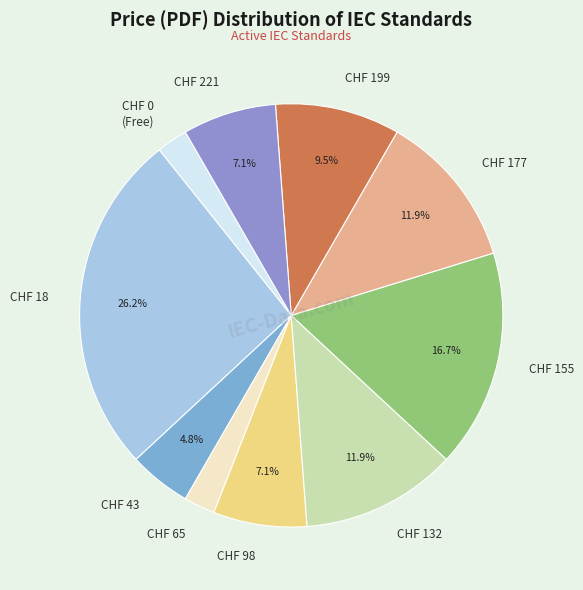

To the nearest percent, what is the average slice percentage?

10%